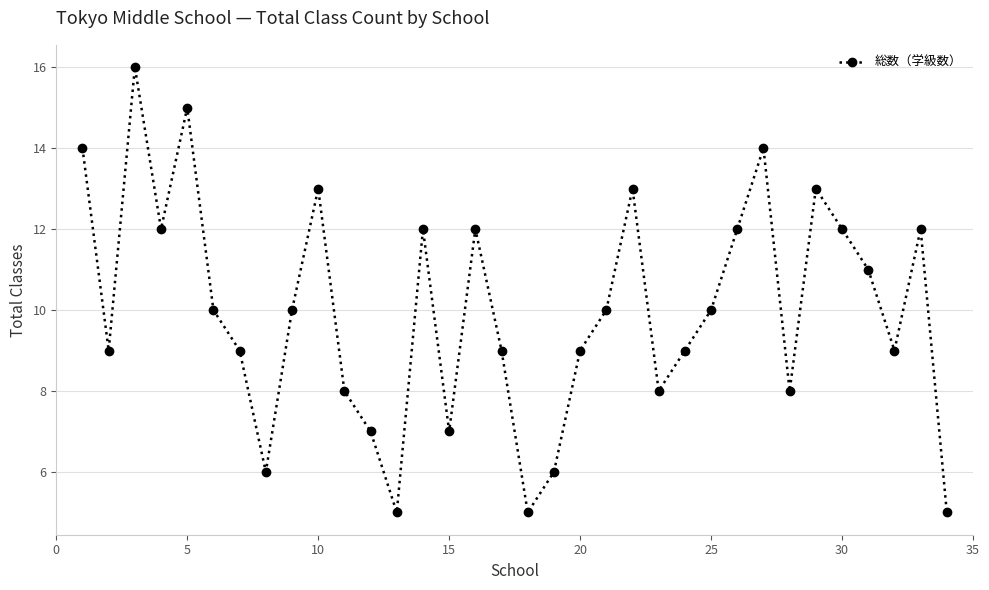

What is the sum of all values?

340